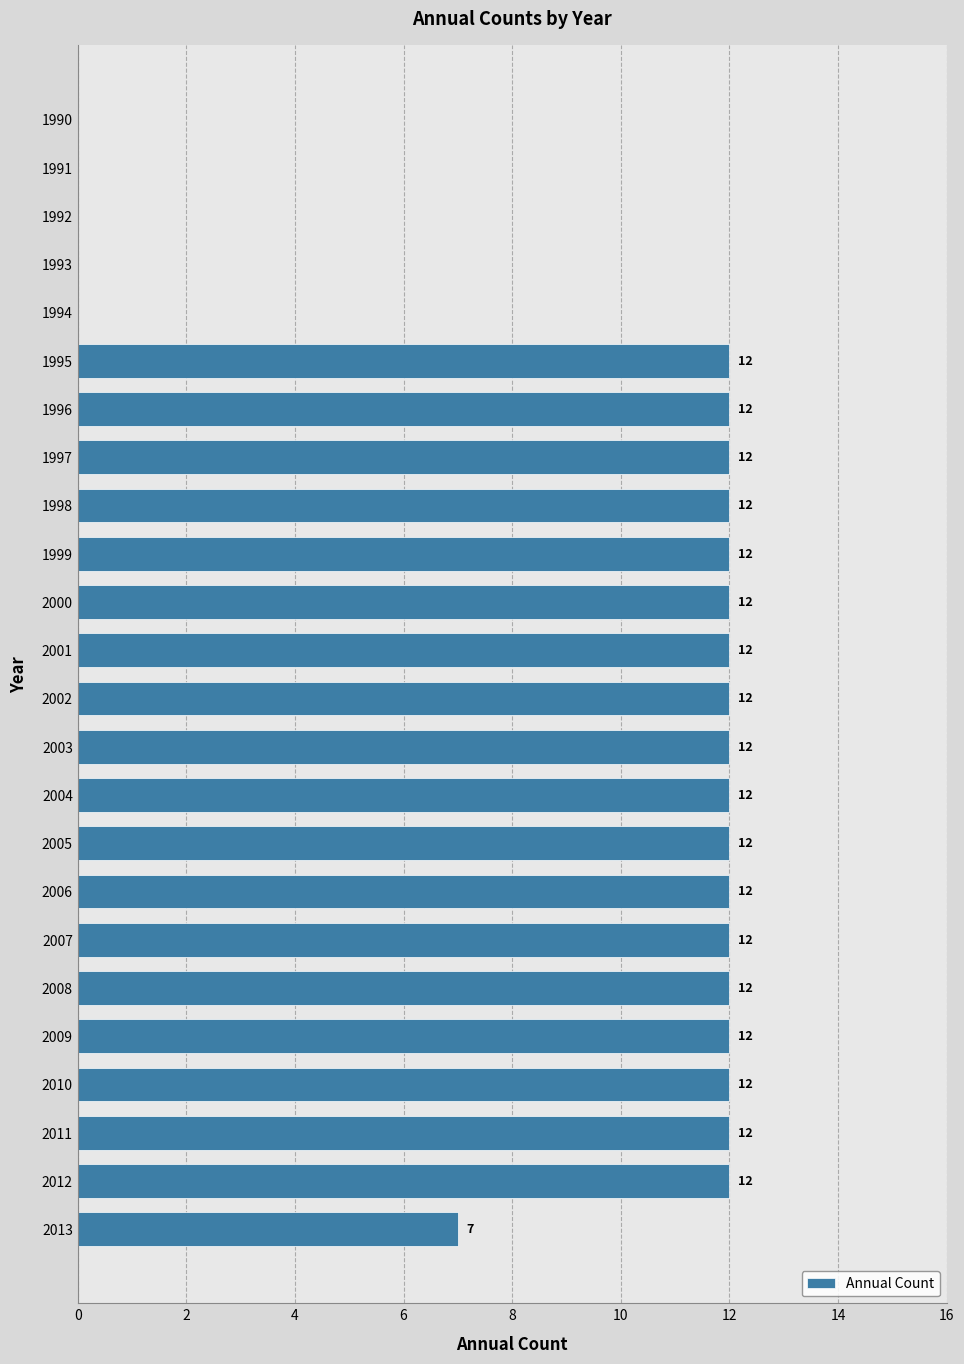

What is the change in value from 1993 to 2001?

+12